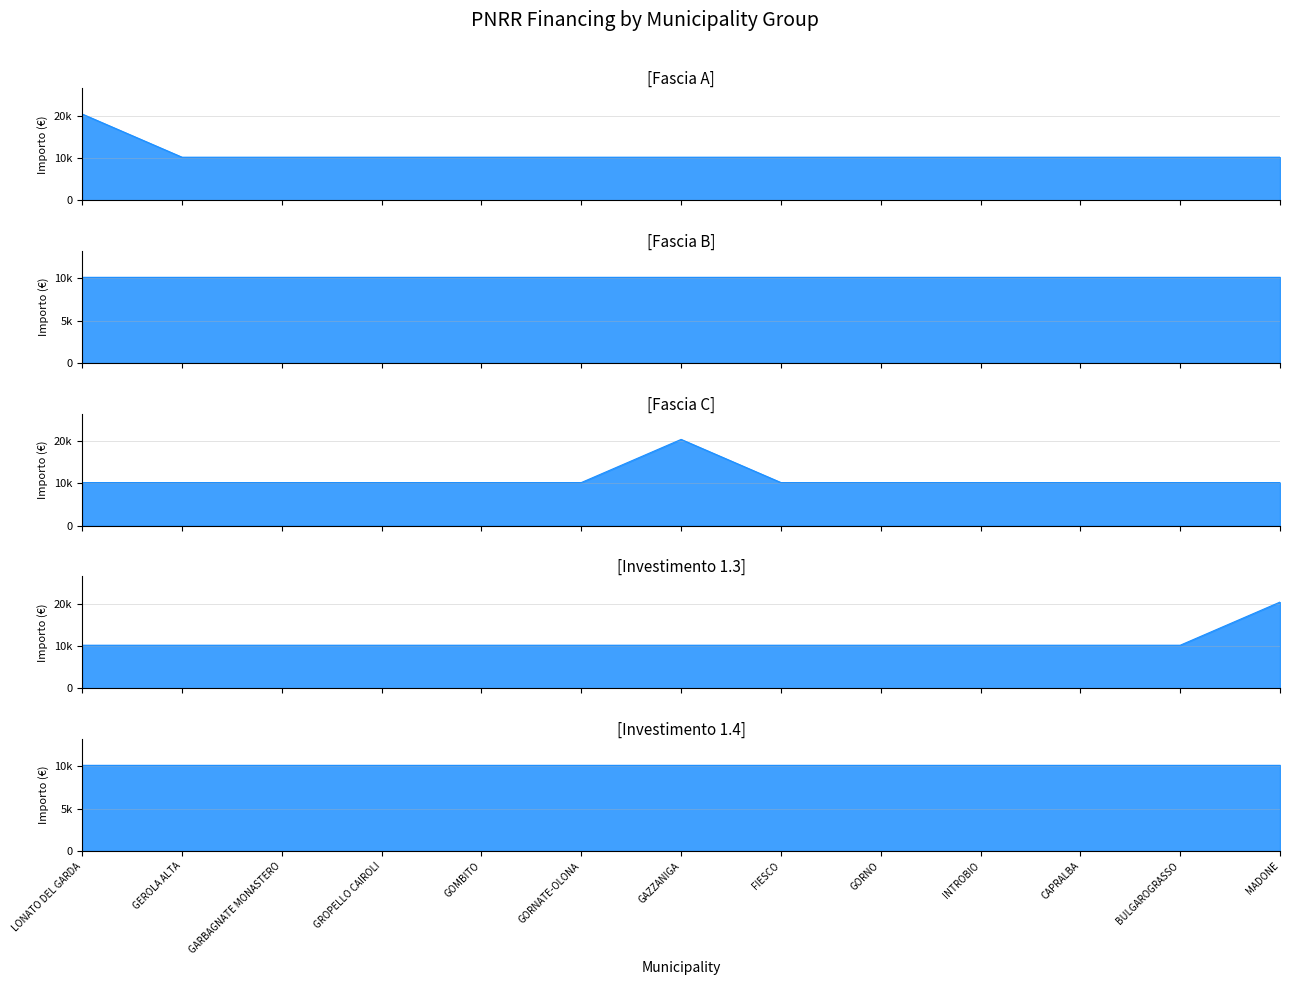

True or false: Fascia A has more than 0 points higher than both neighbors.

False